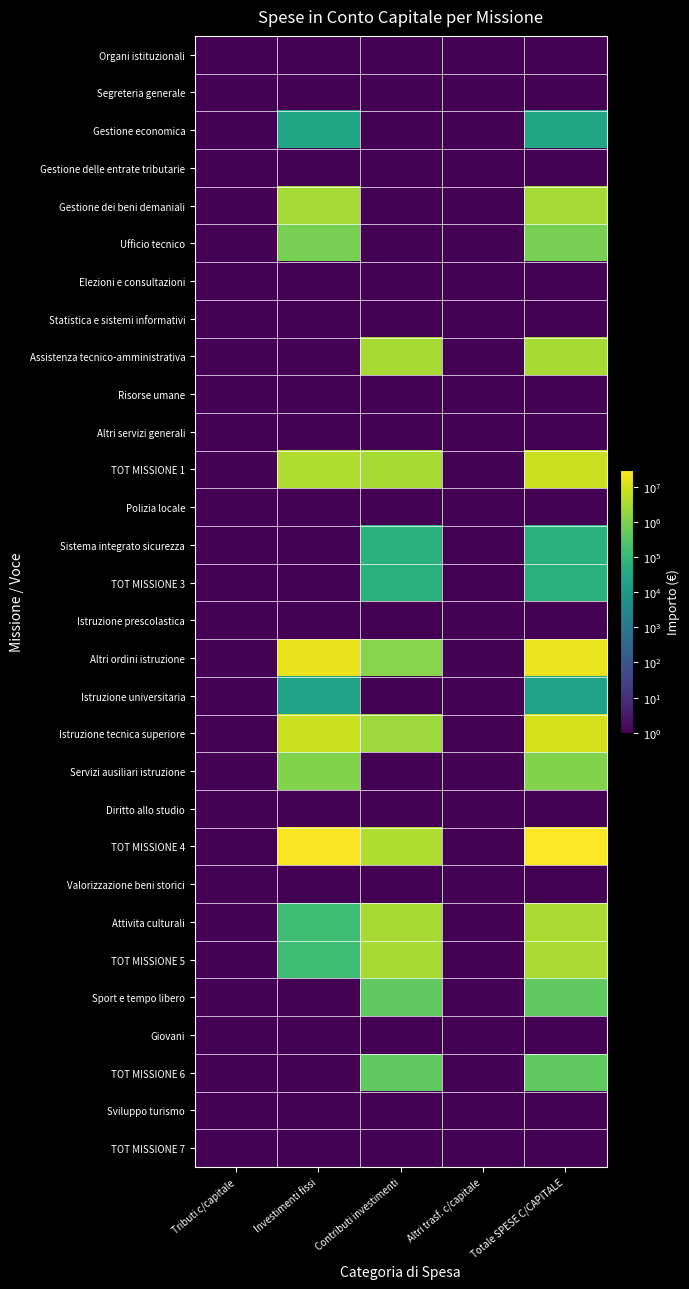

What is the greatest value displayed?

29622750.7